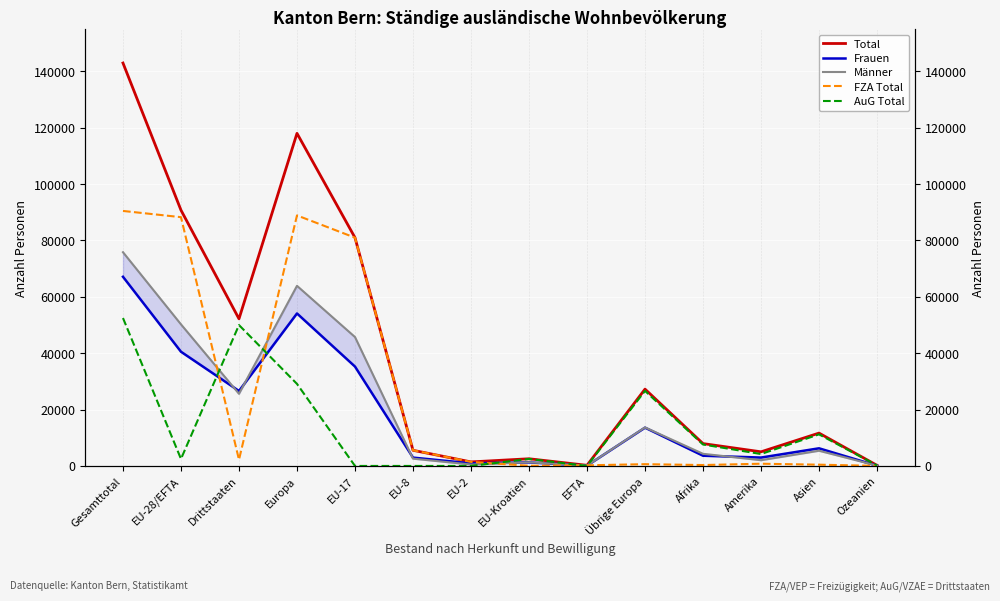

Is the value of Total at EFTA greater than the value of FZA Total at Europa?

No